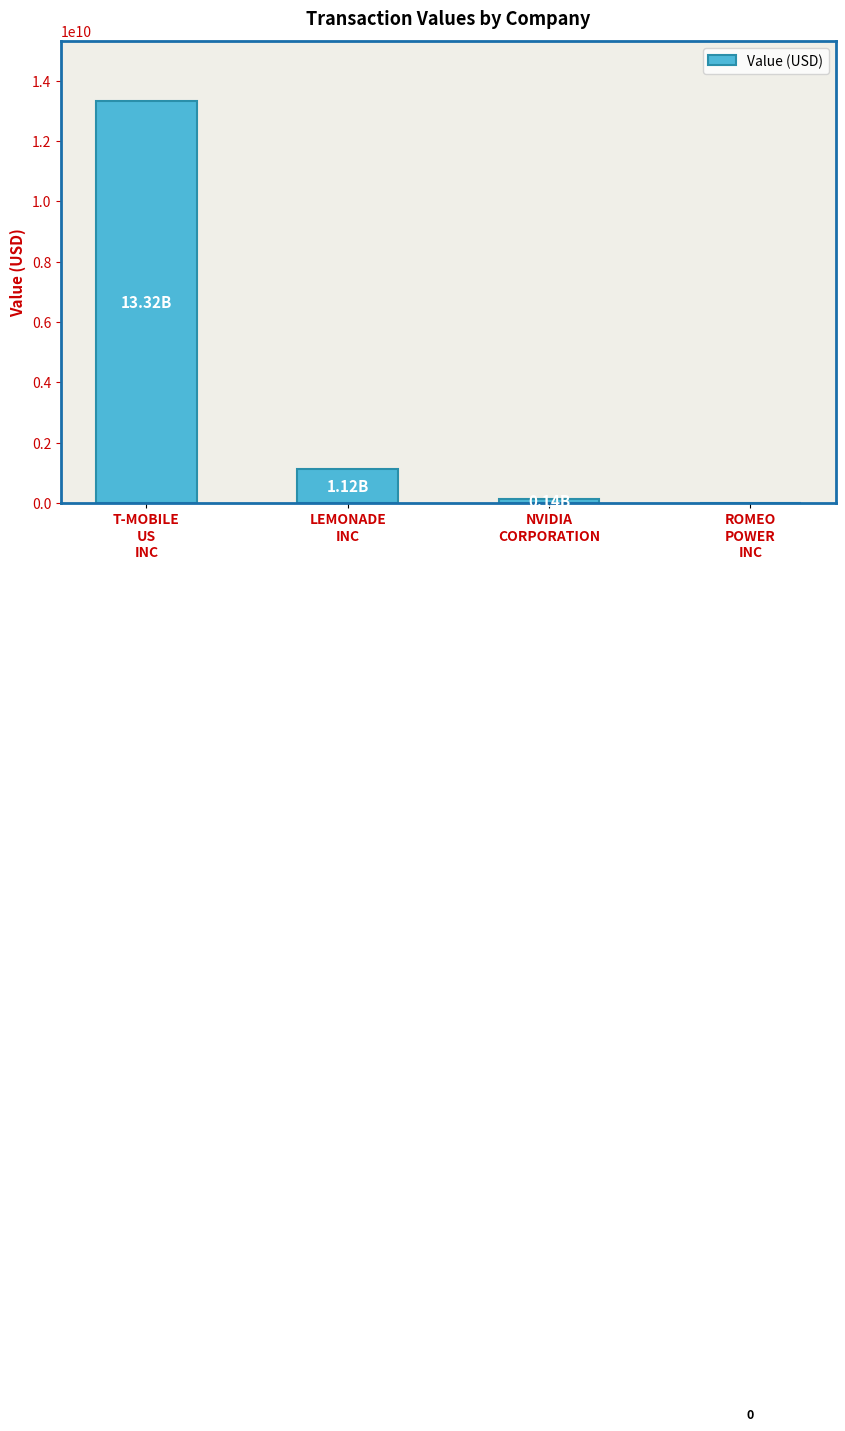

Reading left to right, what are all the values shown in this chart?

T-MOBILE
US
INC=13317277000	LEMONADE
INC=1116013000	NVIDIA
CORPORATION=140321000	ROMEO
POWER
INC=0